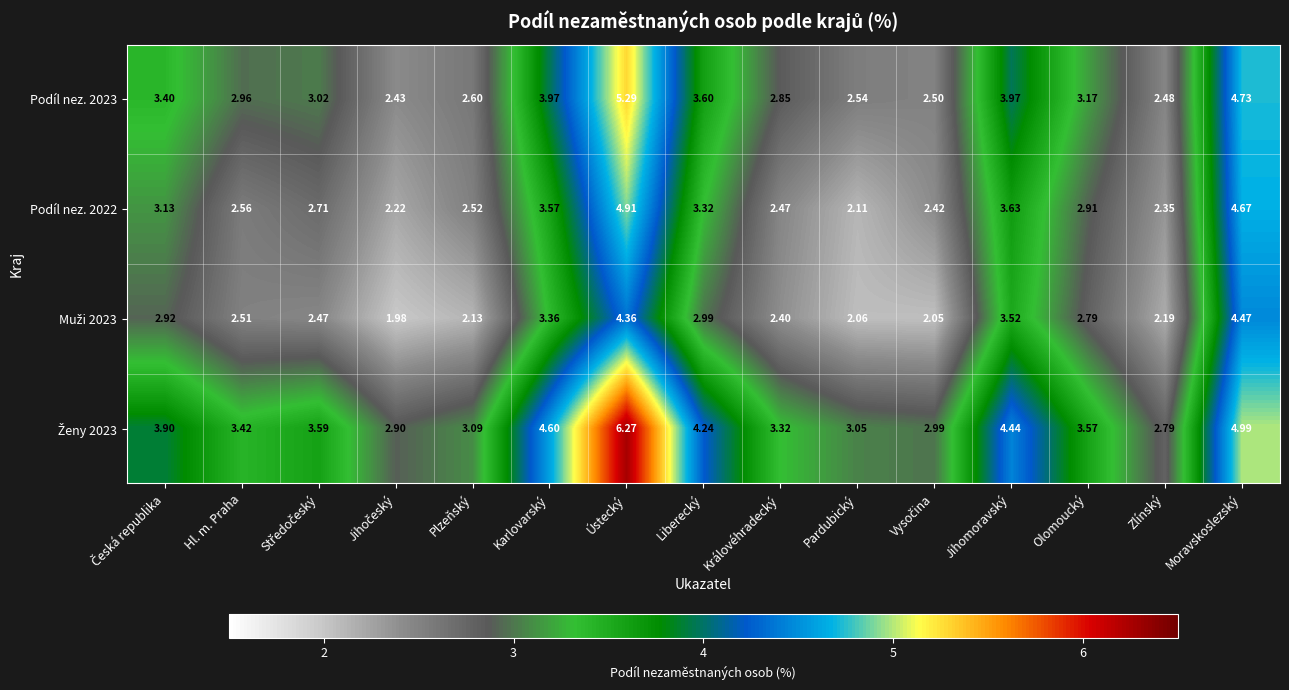

How many values in the Podíl nez. 2023 series are below 3?

7